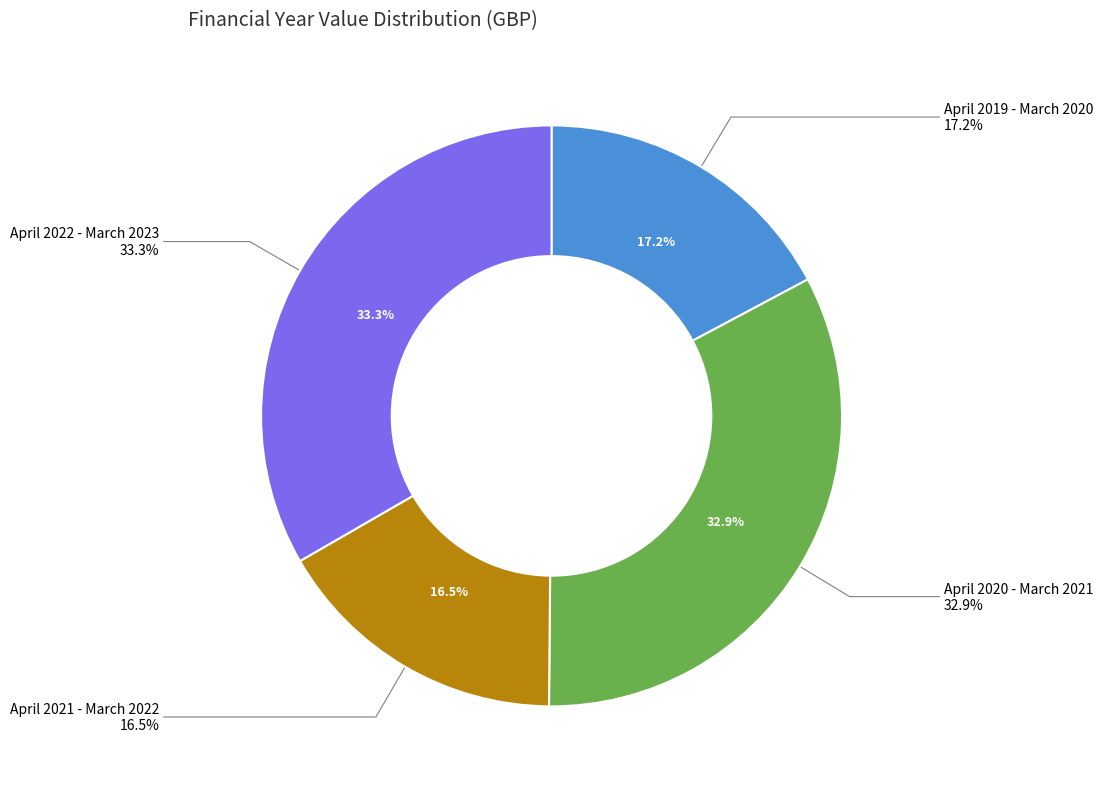

The April 2022 - March 2023 slice represents 33% of the pie. True or false?

True